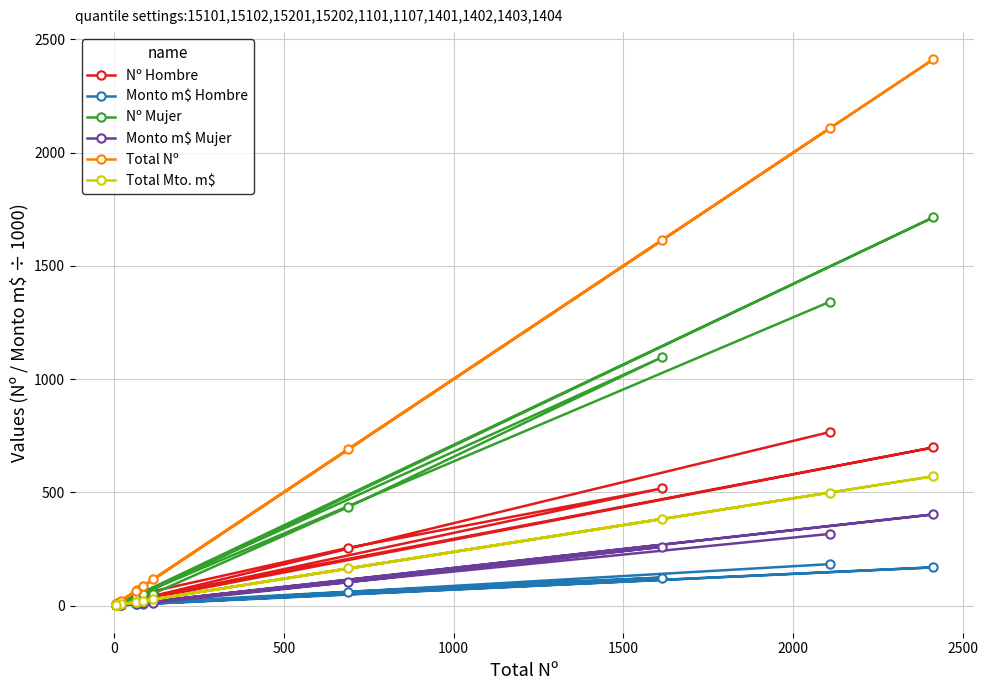

At which label is Nº Mujer closest to 858?

1500